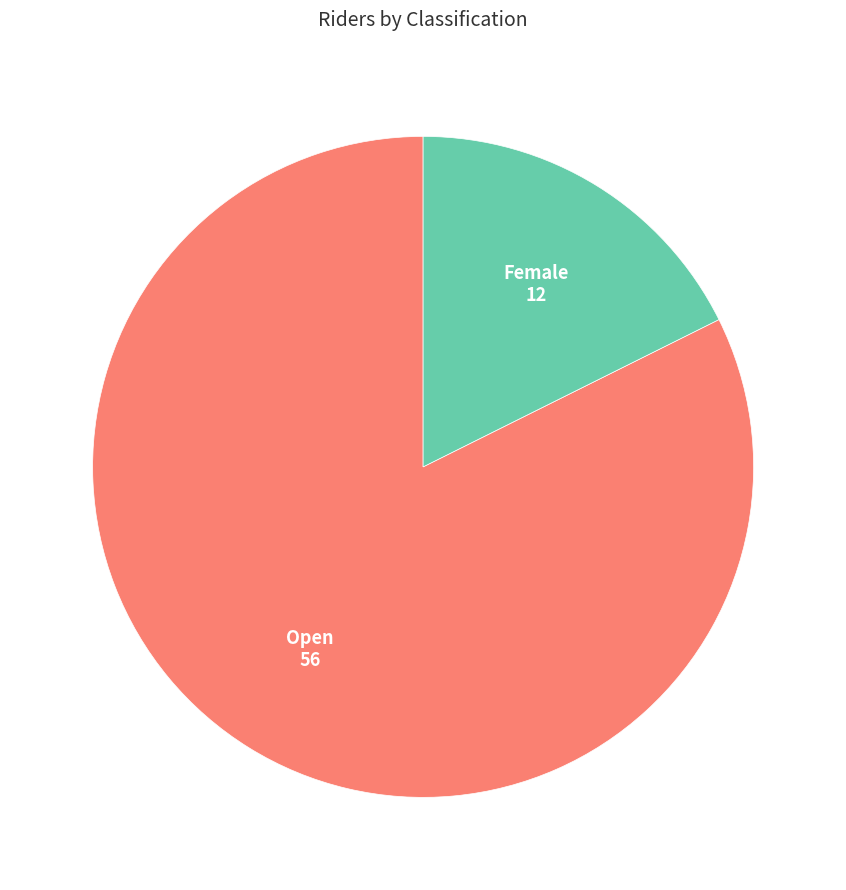

How many slices are in this pie chart?

2